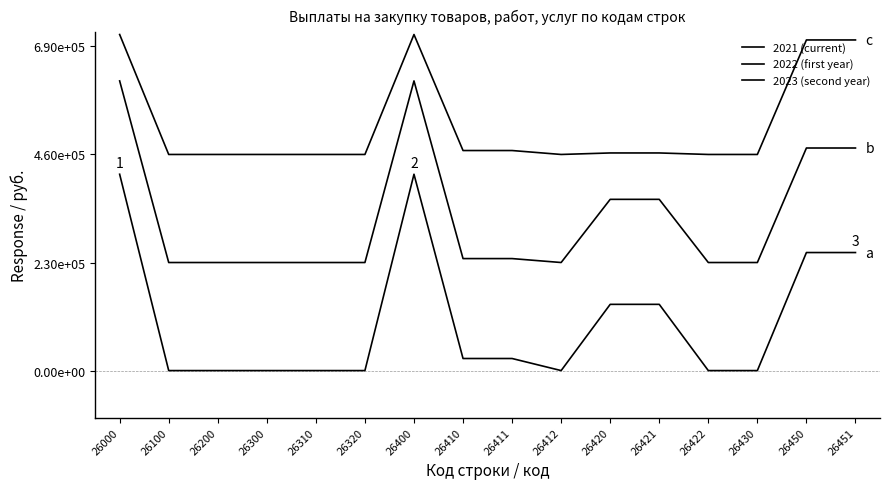

At how many categories does at least one series exceed 322594?

16